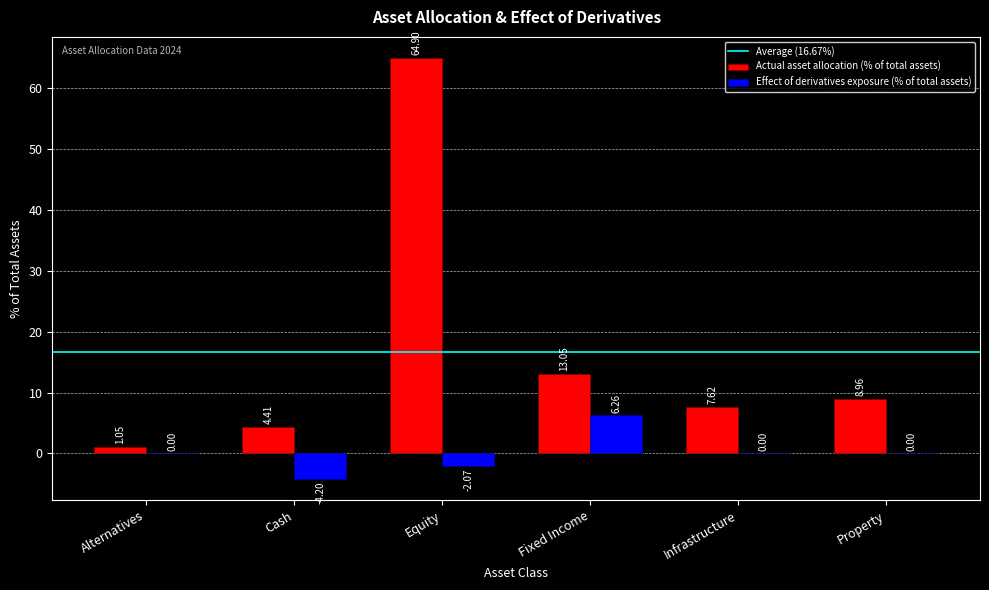

Which category has the highest value across all series?

Equity